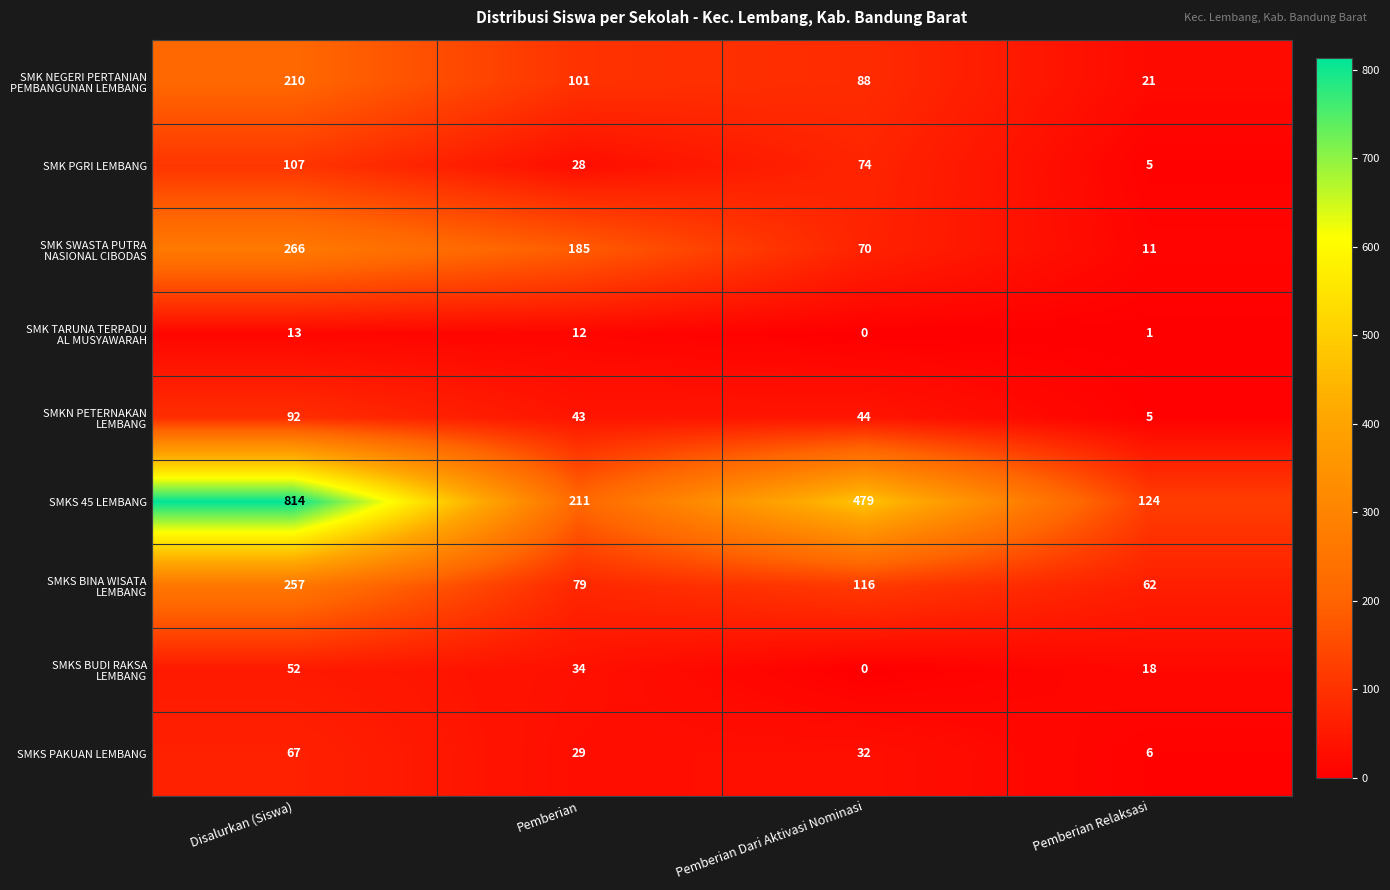

Which series has the largest total across all categories?

SMKS 45 LEMBANG